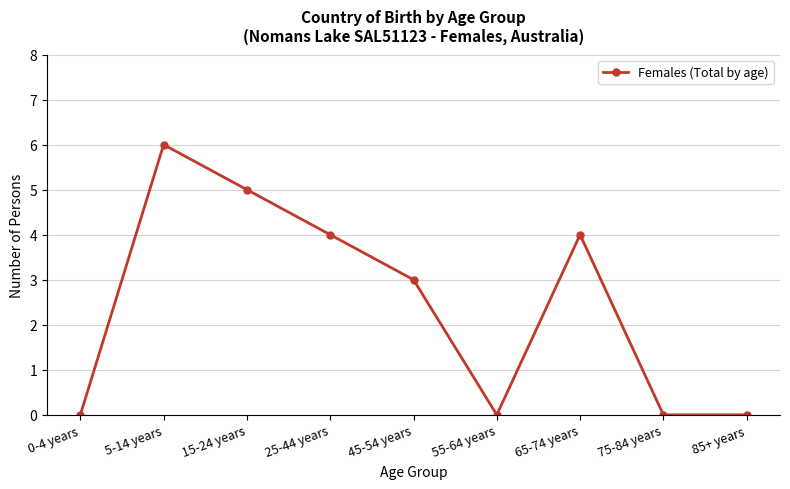

What is the label of the 1st point from the left?

0-4 years